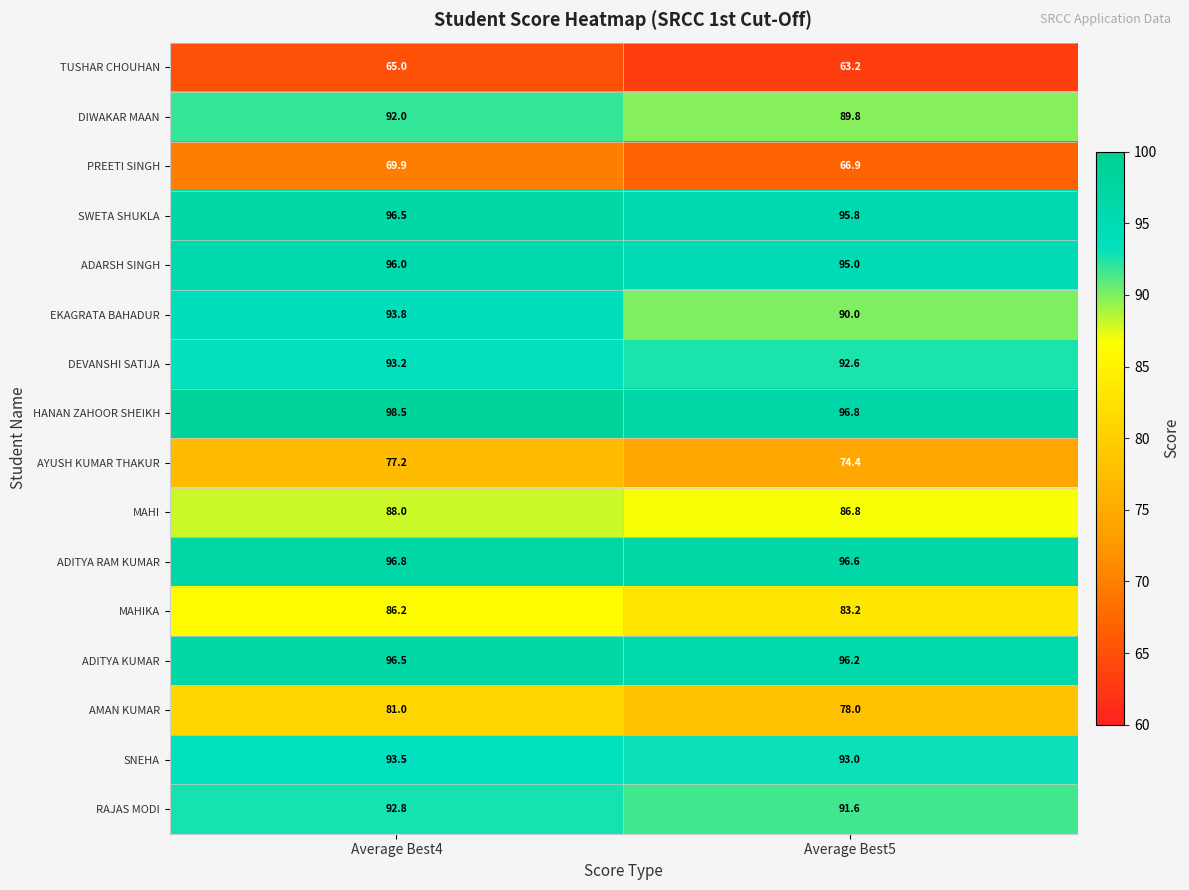

What is the total value across all series at Average Best4?

1416.9